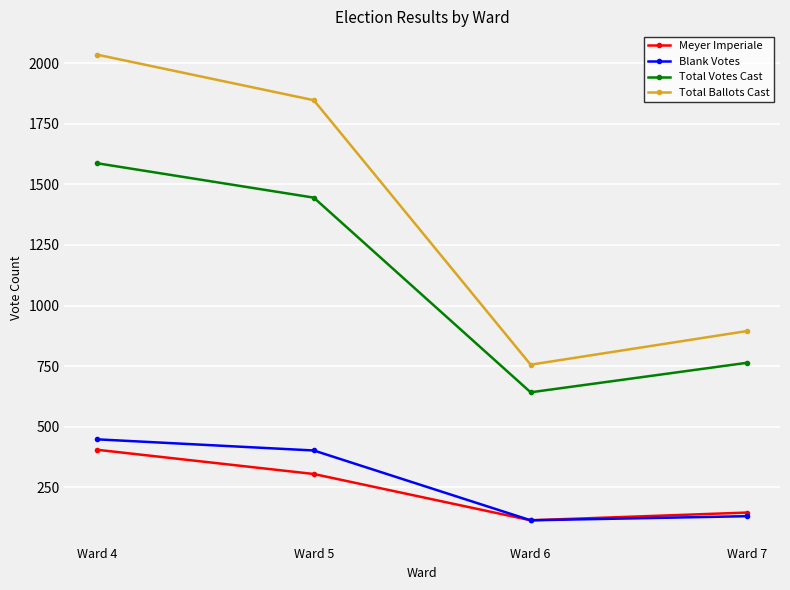

What is the difference between the maximum and second lowest values in the Blank Votes series?

317